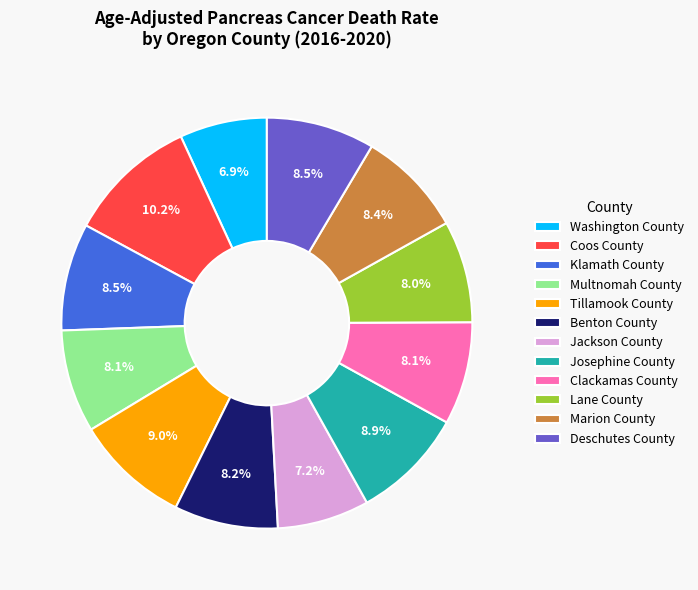

Is it true that Benton County is 8% of the pie?

True